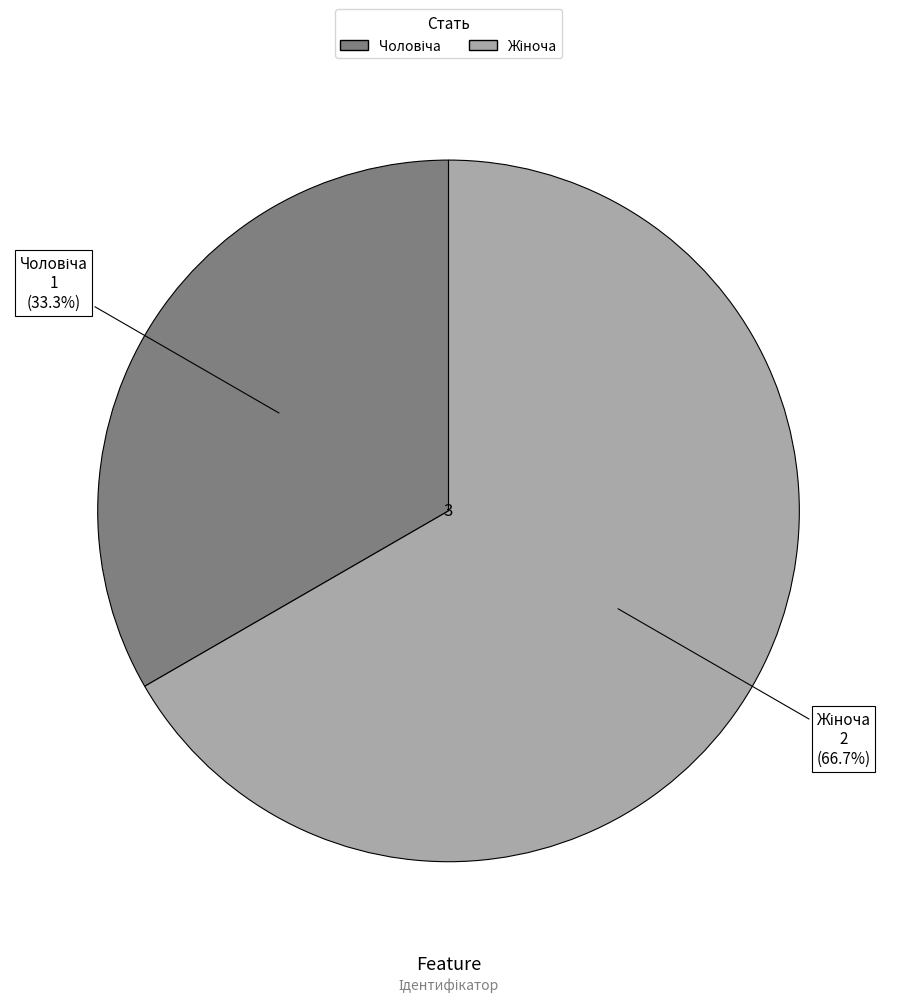

Is there a majority slice in this chart?

Yes